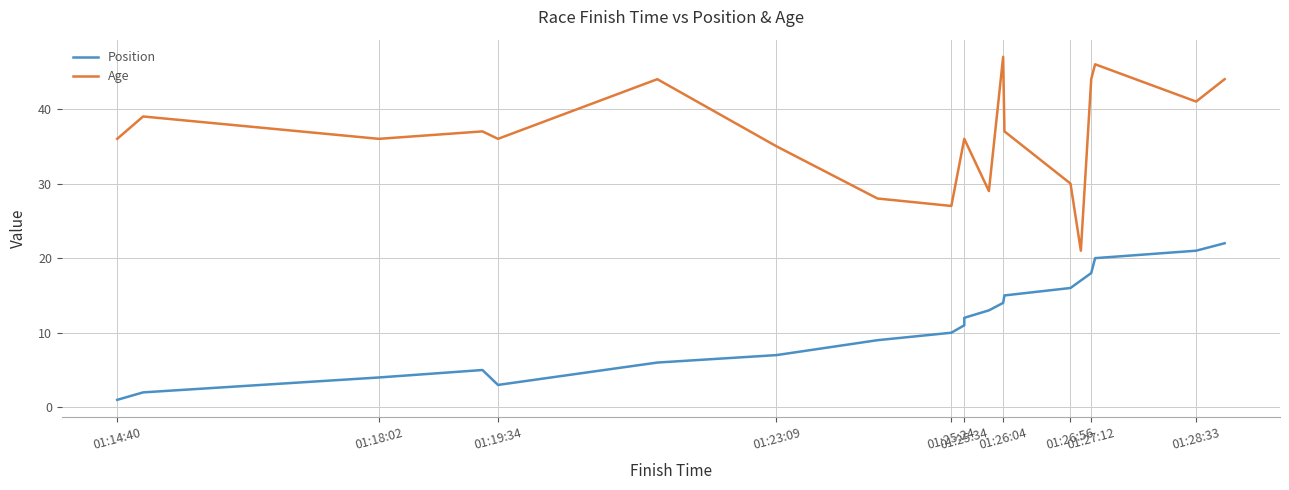

What is the smallest value displayed?

1